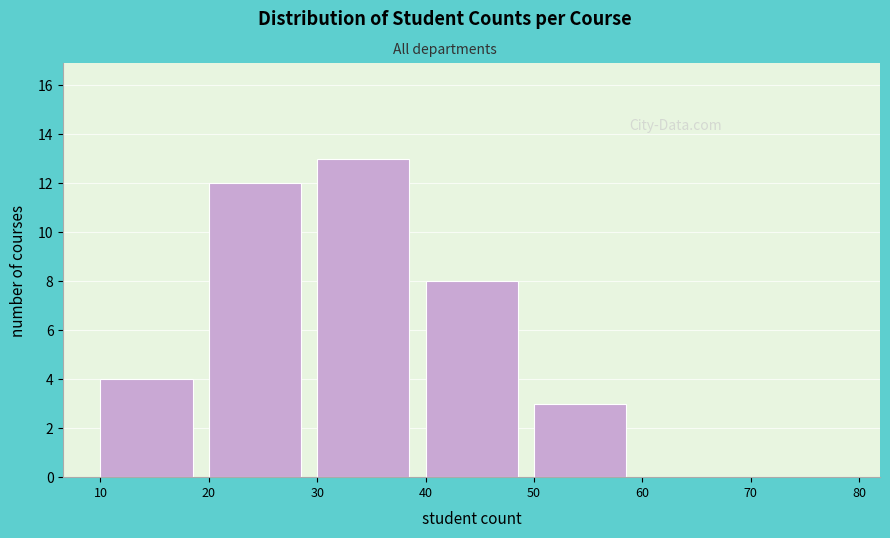

Reading left to right, transcribe this chart: for each bar, give the range it covers on the x-axis and its height. The values are not printed on the chart, so give them approximately, as read against the axis.

10 to 20: 4
20 to 30: 12
30 to 40: 13
40 to 50: 8
50 to 60: 3
60 to 70: 0
70 to 80: 0